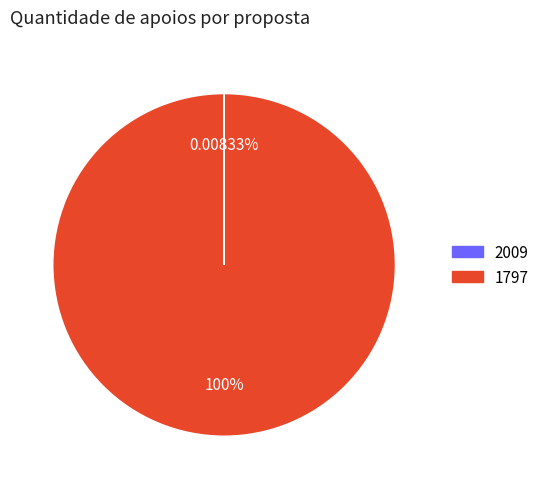

To the nearest percent, what is the difference between the largest and smallest slice percentages?

100%